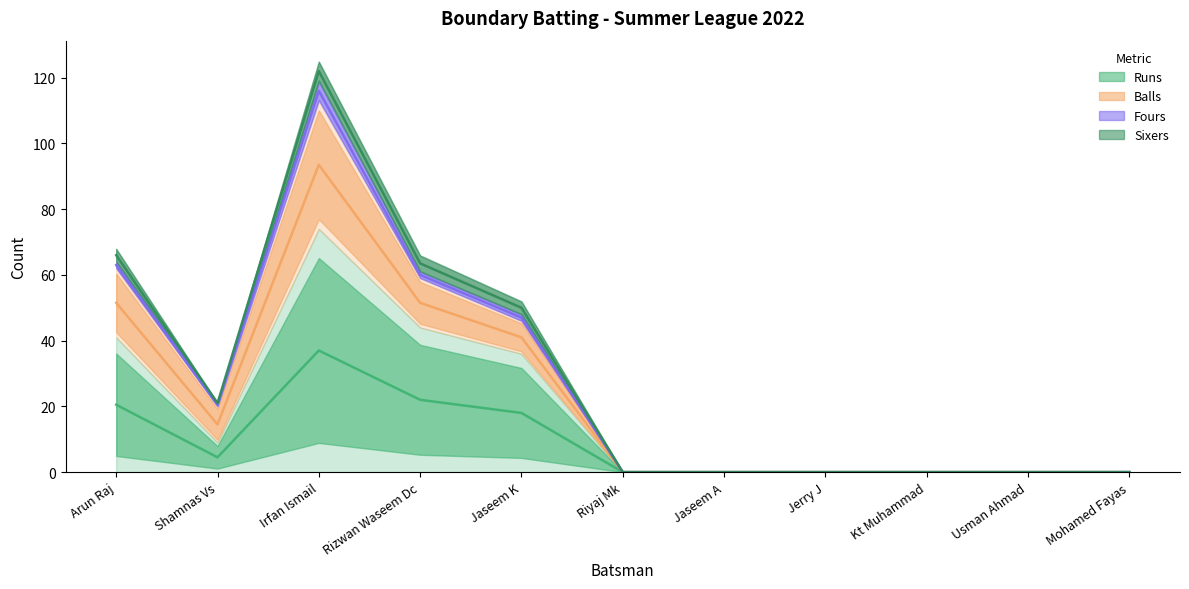

What is the sum of all Runs values?

204